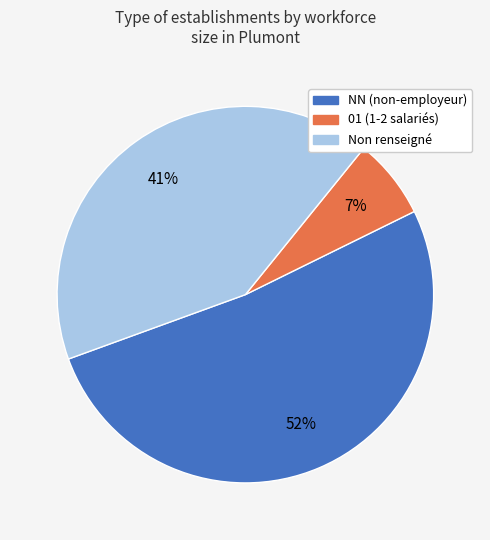

Does any single category account for the majority?

Yes